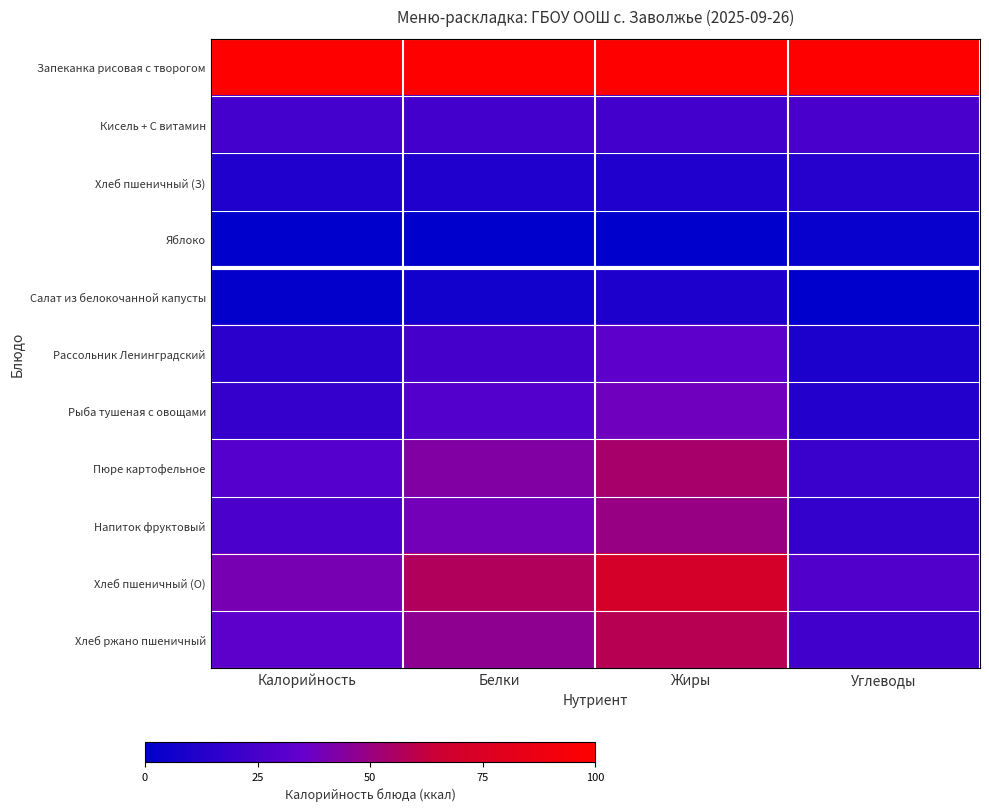

How many data points does each series have?

4